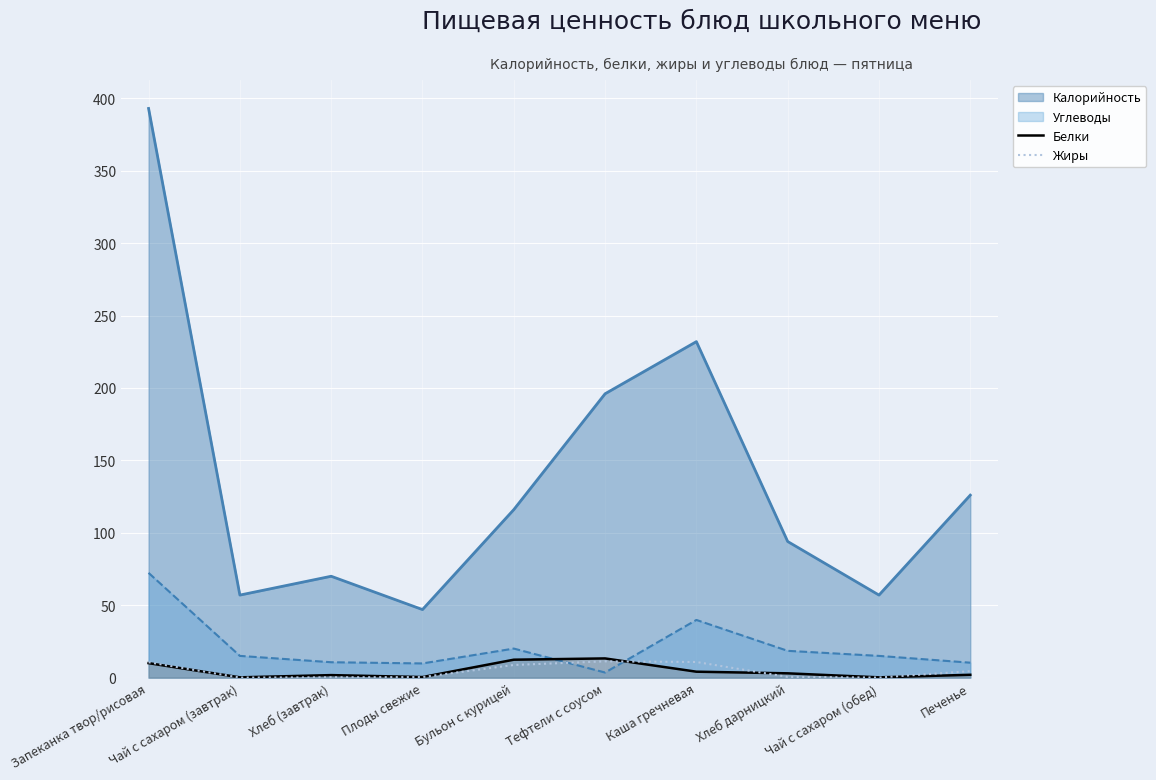

At which category does the chart reach its minimum across all series?

Чай с сахаром (завтрак)